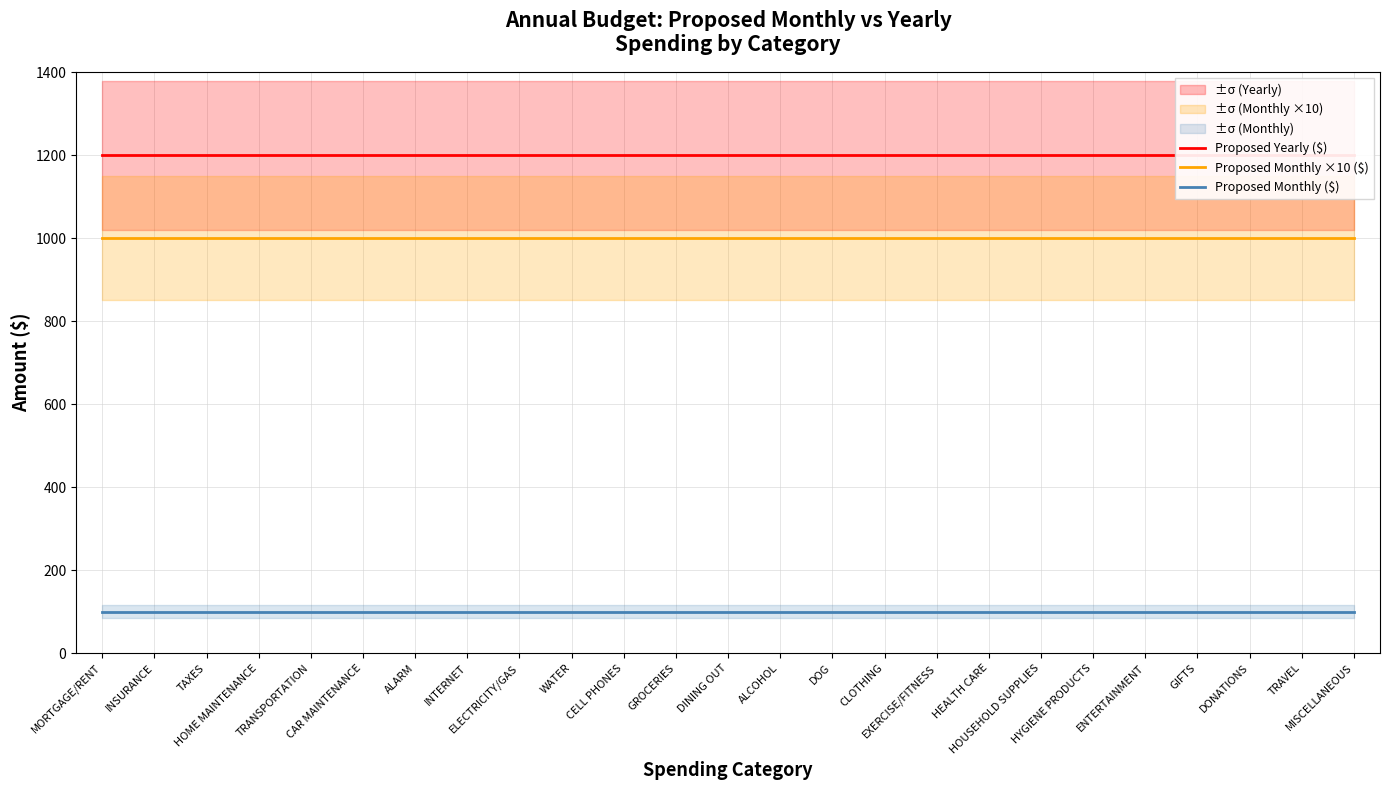

List the labels in order of Proposed Monthly ($) value, smallest first.

MORTGAGE/RENT, INSURANCE, TAXES, HOME MAINTENANCE, TRANSPORTATION, CAR MAINTENANCE, ALARM, INTERNET, ELECTRICITY/GAS, WATER, CELL PHONES, GROCERIES, DINING OUT, ALCOHOL, DOG, CLOTHING, EXERCISE/FITNESS, HEALTH CARE, HOUSEHOLD SUPPLIES, HYGIENE PRODUCTS, ENTERTAINMENT, GIFTS, DONATIONS, TRAVEL, MISCELLANEOUS